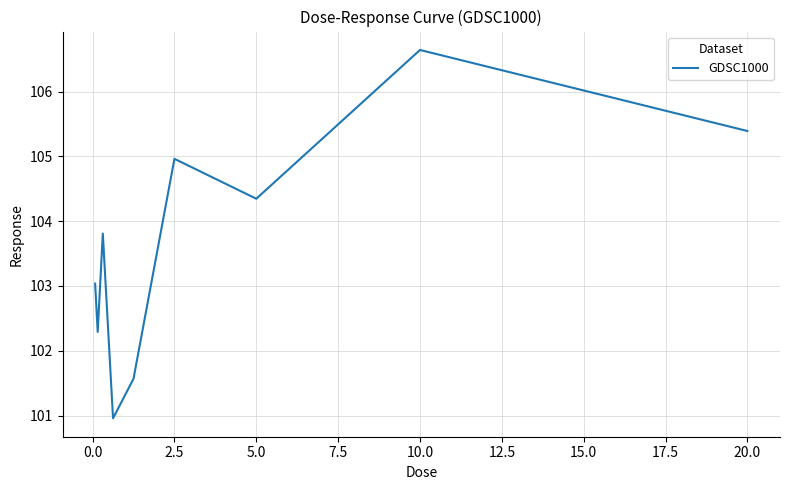

What is the greatest value displayed?

106.6